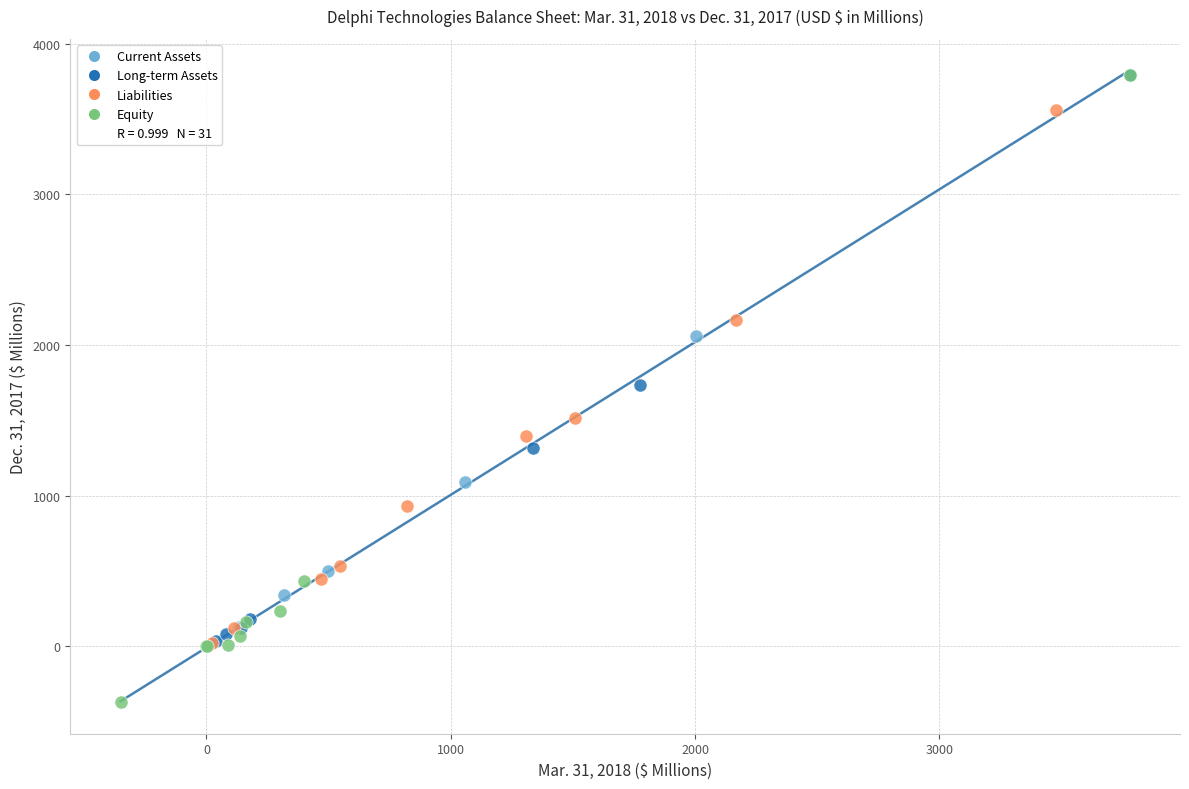

Which series reaches the minimum Y coordinate?

Equity